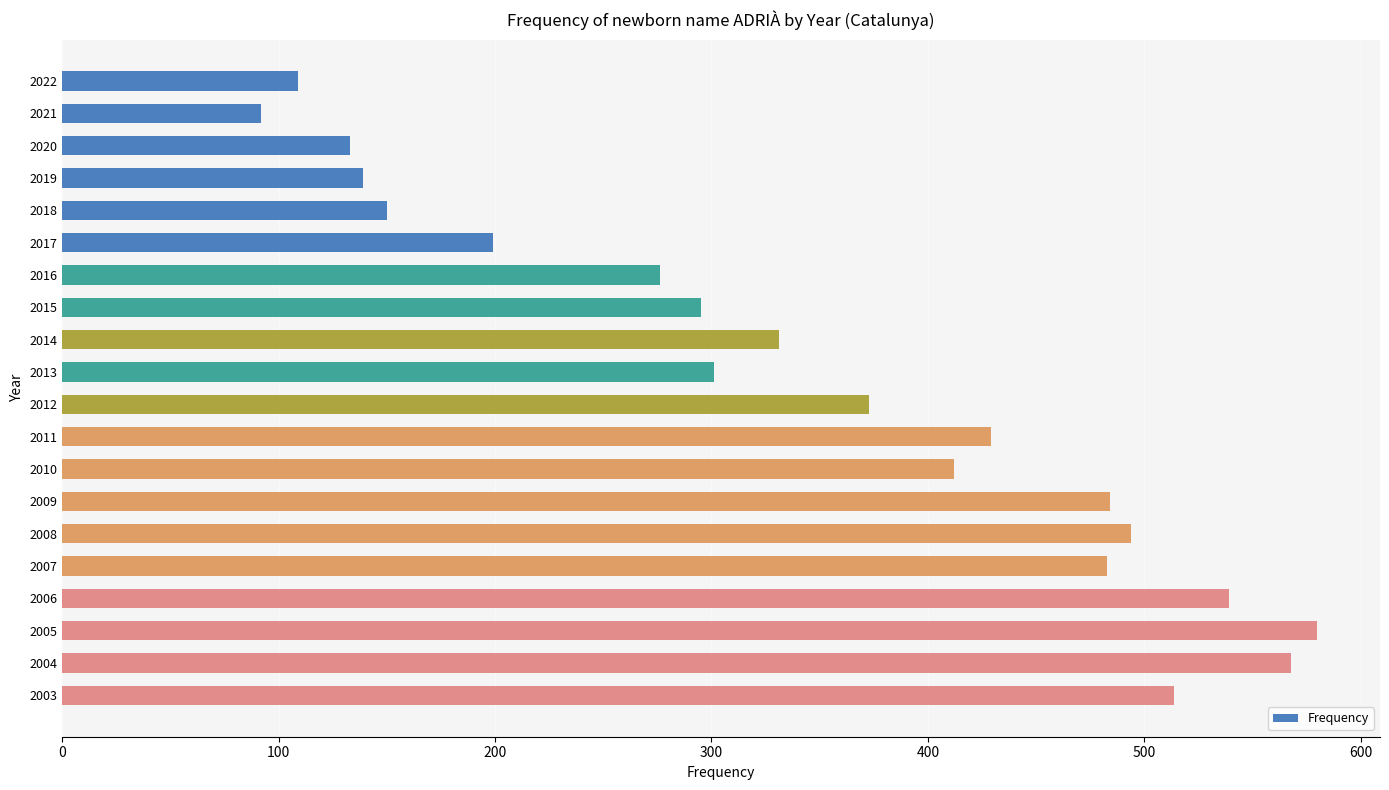

Which category has the highest value across all series?

2005